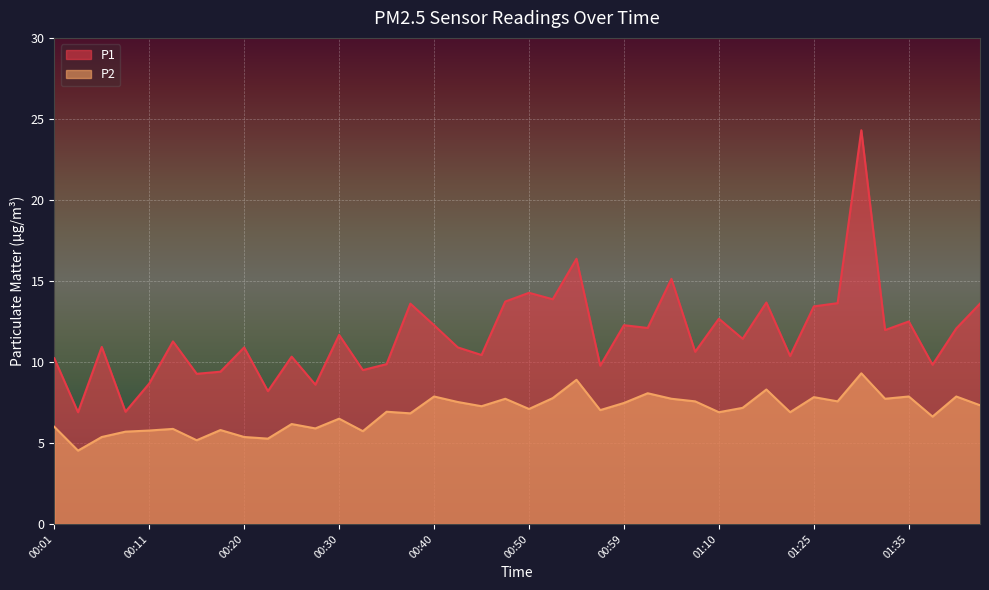

True or false: P1 has a value of 13.7 at 01:20.

True